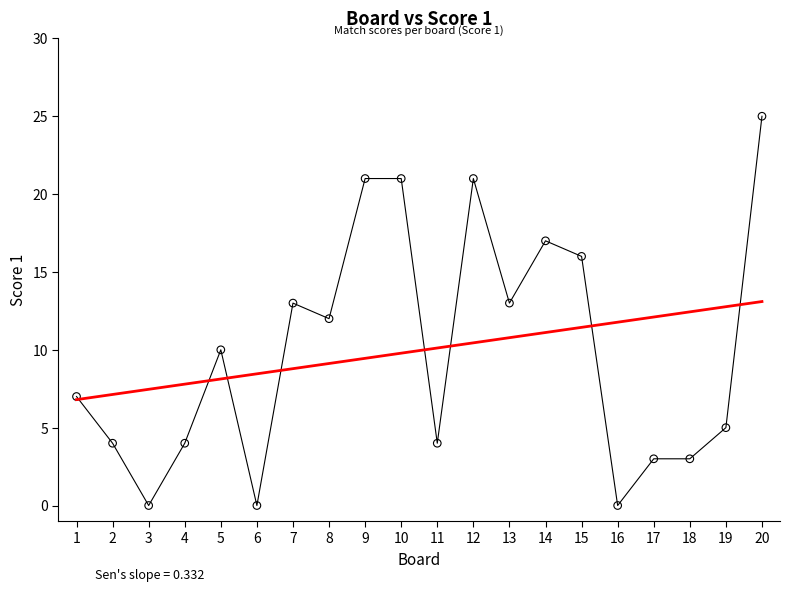

What is the range of Y values (max minus min)?

25